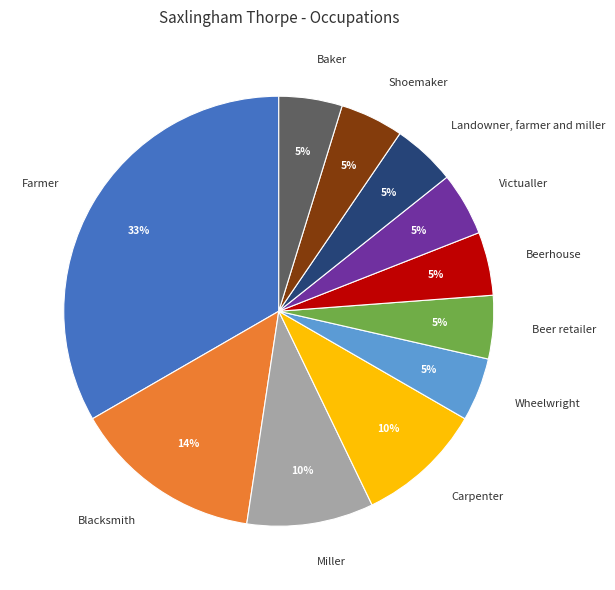

Combined, do Carpenter and Wheelwright account for over 50%?

No